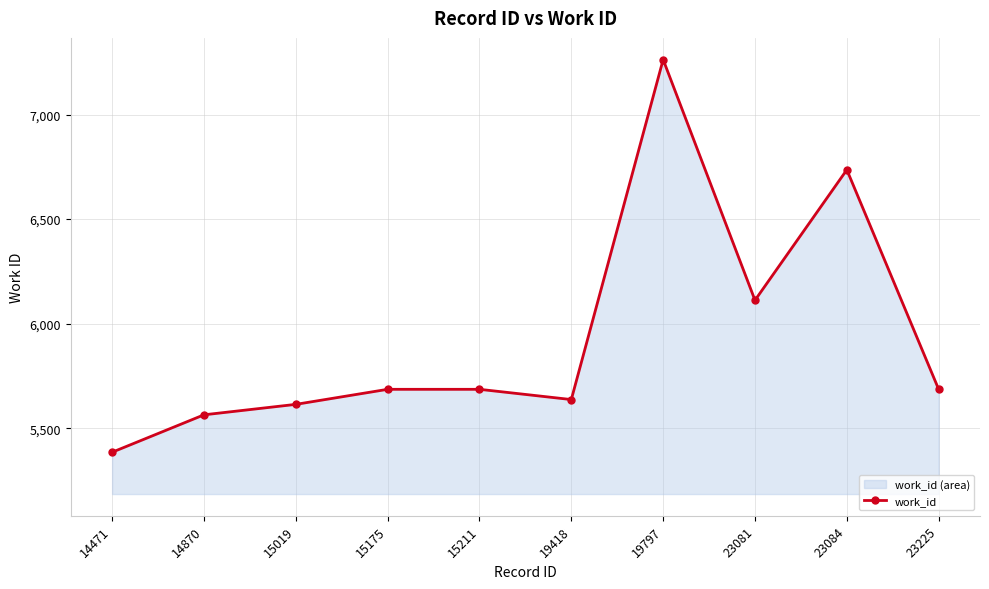

Rank the categories by value from lowest to highest.

14471, 14870, 15019, 19418, 15175, 15211, 23225, 23081, 23084, 19797